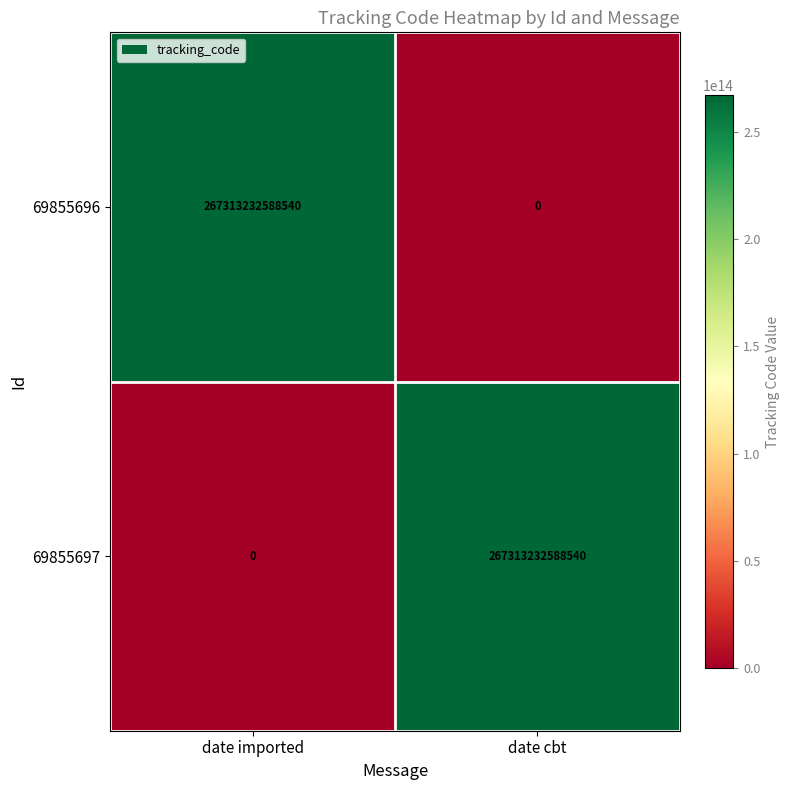

At how many categories does at least one series exceed 233476506800450?

2